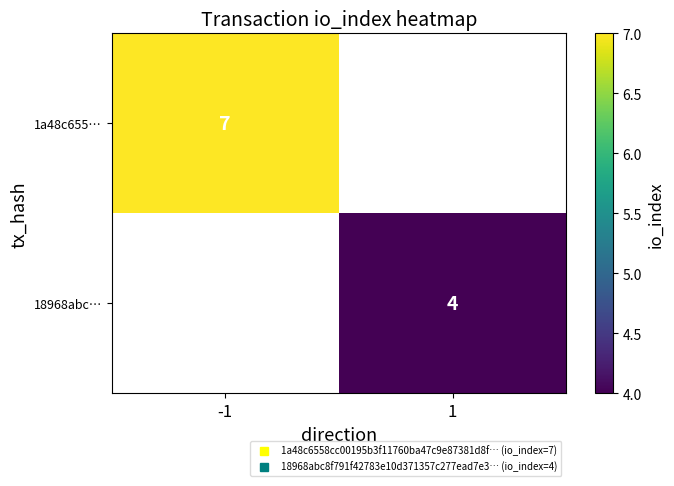

How many positive values does the 1a48c655… series have?

1